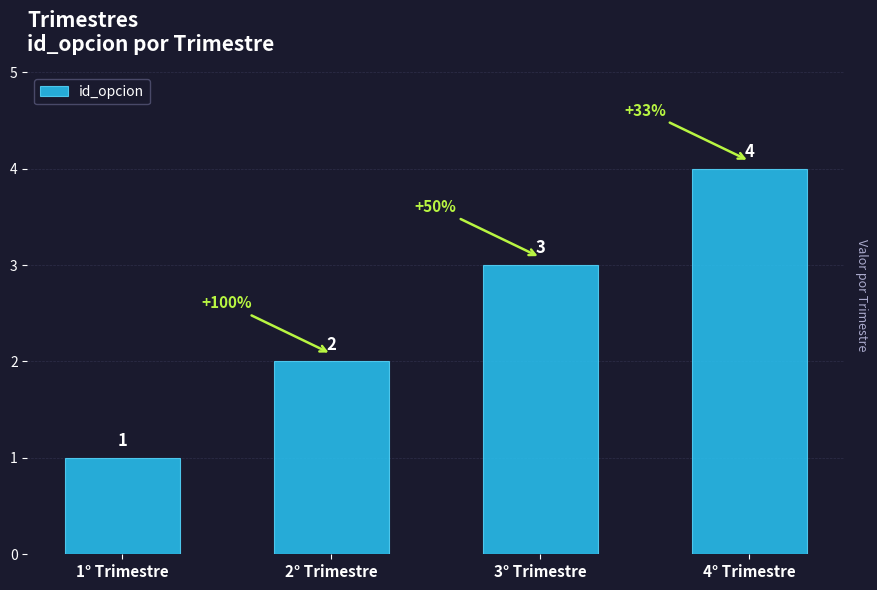

List the labels in order of value, smallest first.

1° Trimestre, 2° Trimestre, 3° Trimestre, 4° Trimestre